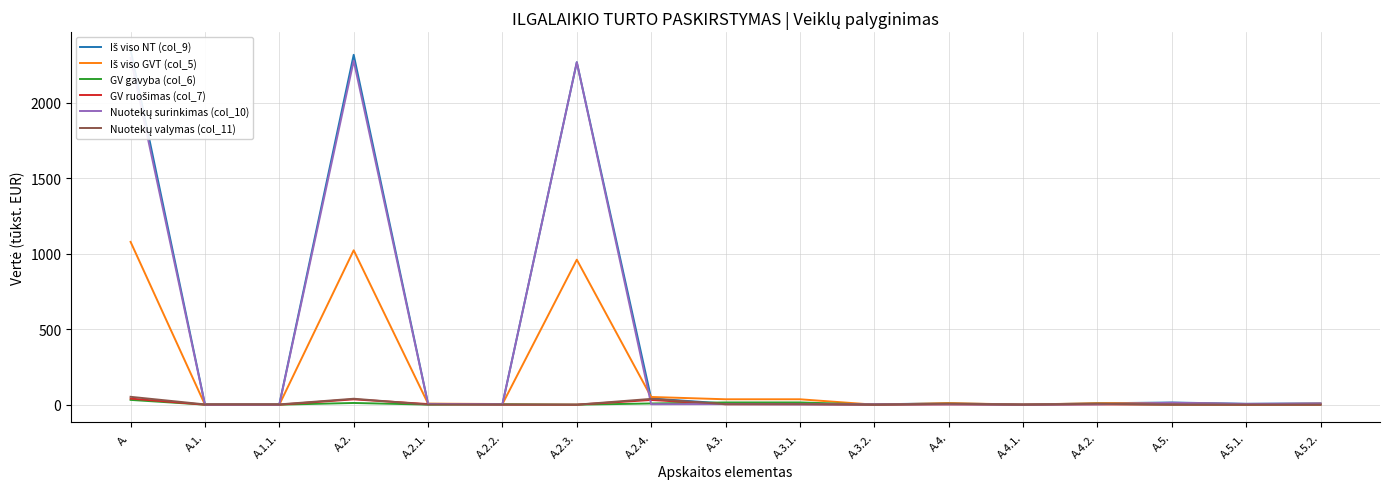

Reading left to right, transcribe all the data shown in this chart.

Iš viso NT (col_9): A.=2349.3	A.1.=1.7	A.1.1.=1.7	A.2.=2316.8	A.2.1.=5.3	A.2.2.=2.7	A.2.3.=2267.6	A.2.4.=41.2	A.3.=7.3	A.3.1.=5.1	A.3.2.=2.2	A.4.=9.2	A.4.1.=0.0	A.4.2.=9.2	A.5.=14.3	A.5.1.=5.7	A.5.2.=8.6
Iš viso GVT (col_5): A.=1078.0	A.1.=0.0	A.1.1.=0.0	A.2.=1022.4	A.2.1.=7.0	A.2.2.=4.2	A.2.3.=960.1	A.2.4.=51.0	A.3.=35.7	A.3.1.=35.7	A.3.2.=0.0	A.4.=10.2	A.4.1.=0.5	A.4.2.=9.7	A.5.=9.8	A.5.1.=3.2	A.5.2.=6.6
GV gavyba (col_6): A.=31.7	A.1.=0.0	A.1.1.=0.0	A.2.=11.2	A.2.1.=0.5	A.2.2.=2.9	A.2.3.=0.0	A.2.4.=7.9	A.3.=14.8	A.3.1.=14.8	A.3.2.=0.0	A.4.=5.4	A.4.1.=0.0	A.4.2.=5.4	A.5.=0.2	A.5.1.=0.1	A.5.2.=0.1
GV ruošimas (col_7): A.=40.3	A.1.=0.0	A.1.1.=0.0	A.2.=35.2	A.2.1.=4.0	A.2.2.=0.1	A.2.3.=0.0	A.2.4.=31.0	A.3.=2.7	A.3.1.=2.7	A.3.2.=0.0	A.4.=1.6	A.4.1.=0.0	A.4.2.=1.6	A.5.=0.8	A.5.1.=0.3	A.5.2.=0.5
Nuotekų surinkimas (col_10): A.=2296.4	A.1.=0.0	A.1.1.=0.0	A.2.=2277.5	A.2.1.=4.6	A.2.2.=2.4	A.2.3.=2267.6	A.2.4.=2.9	A.3.=3.6	A.3.1.=1.8	A.3.2.=1.8	A.4.=2.6	A.4.1.=0.0	A.4.2.=2.6	A.5.=12.6	A.5.1.=5.0	A.5.2.=7.6
Nuotekų valymas (col_11): A.=52.1	A.1.=1.7	A.1.1.=1.7	A.2.=39.3	A.2.1.=0.6	A.2.2.=0.3	A.2.3.=0.0	A.2.4.=38.4	A.3.=3.3	A.3.1.=3.3	A.3.2.=0.0	A.4.=6.0	A.4.1.=0.0	A.4.2.=6.0	A.5.=1.7	A.5.1.=0.7	A.5.2.=1.0